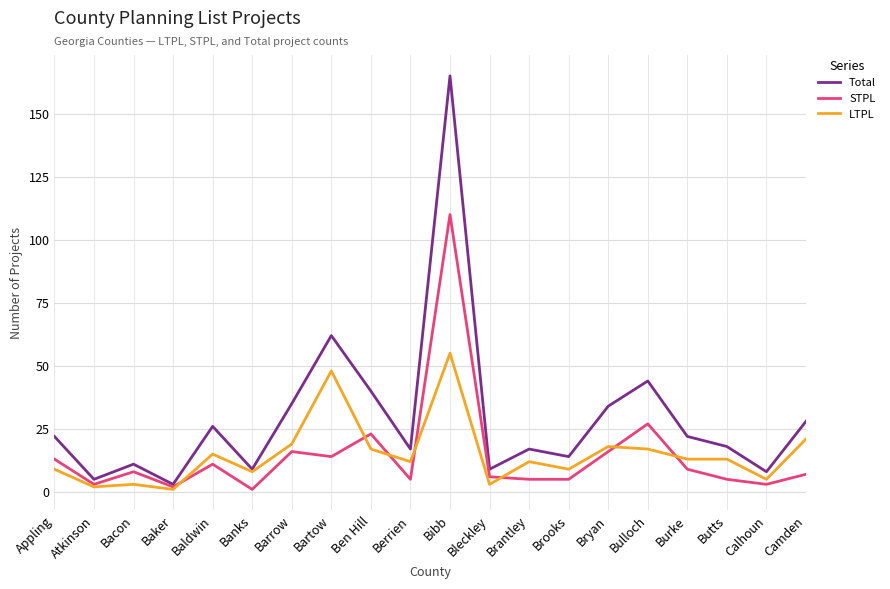

What are all the series names shown in the legend?

Total, STPL, LTPL